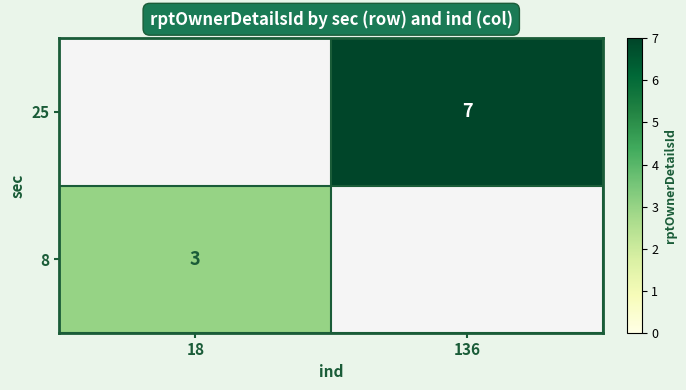

The value of 8 at 18 is 2. True or false?

False